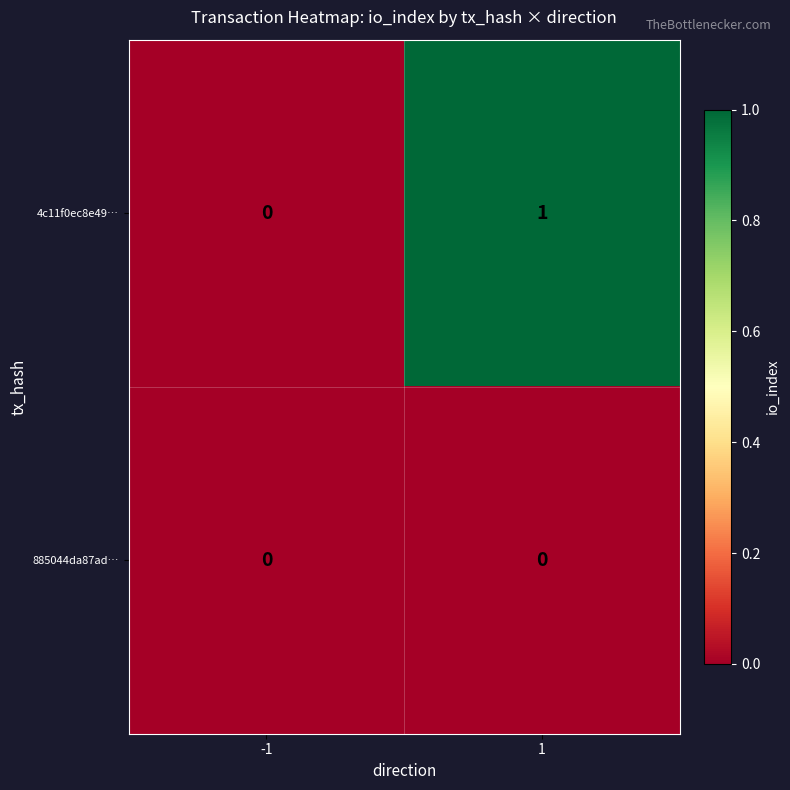

Reading left to right, what are all the values shown in this chart?

4c11f0ec8e49…: -1=0	1=1
885044da87ad…: -1=0	1=0